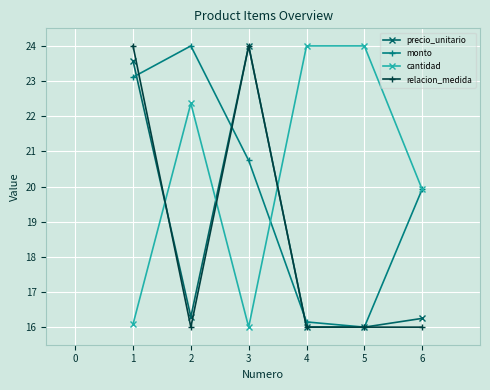

Count the number of categories in the chart.

6